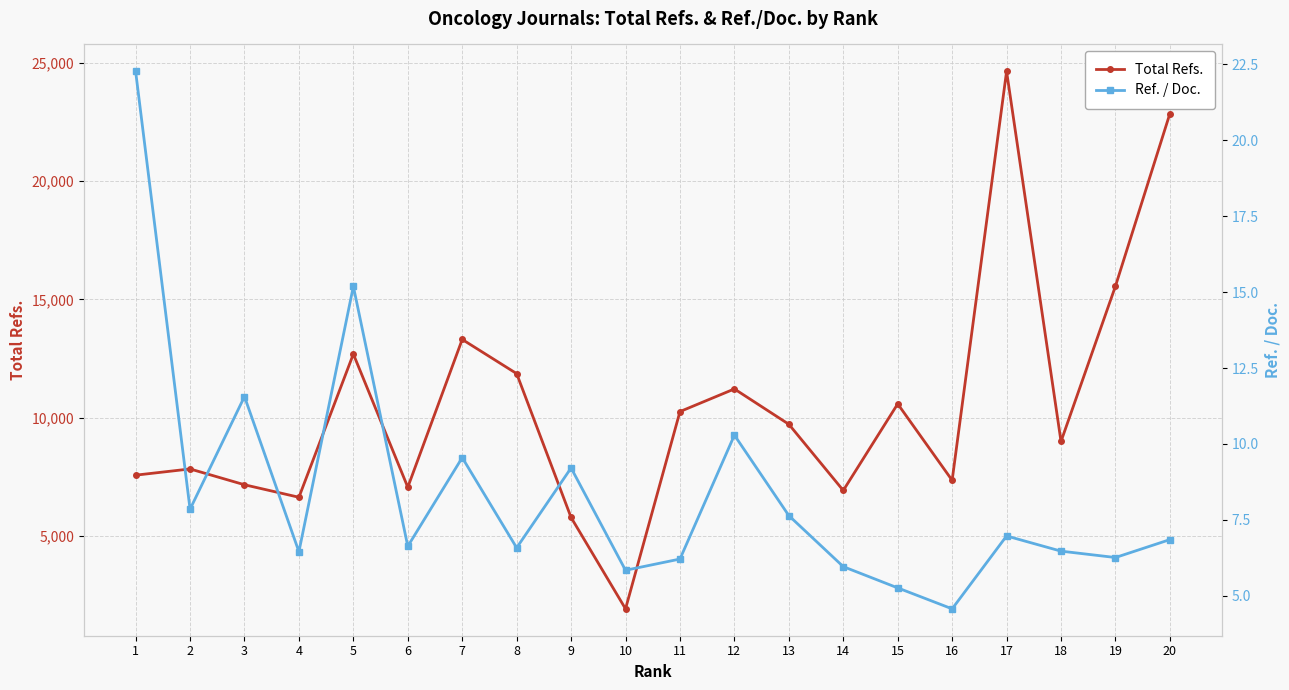

What is the total value across all series at 8?

11866.6